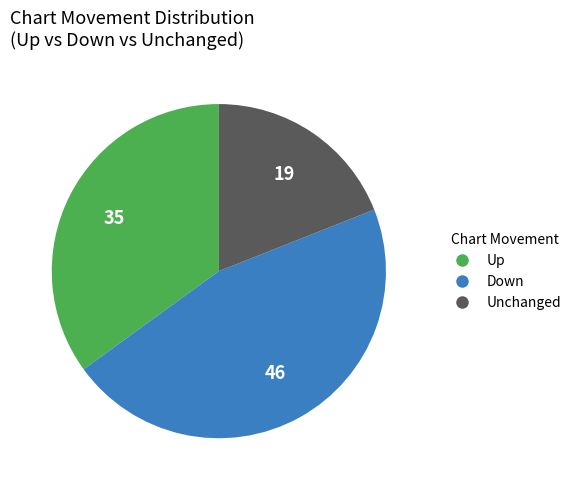

Combined, do Up and Down account for over 50%?

Yes